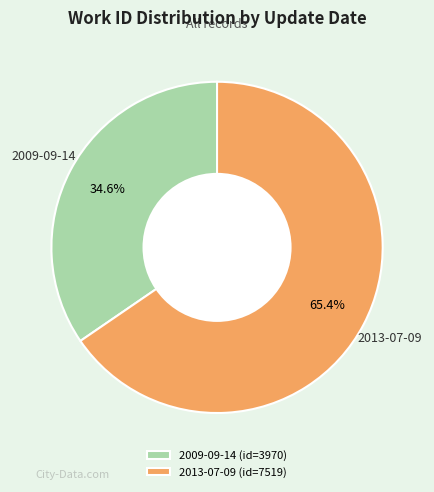

To the nearest percent, what percentage of the pie is 2013-07-09?

65%